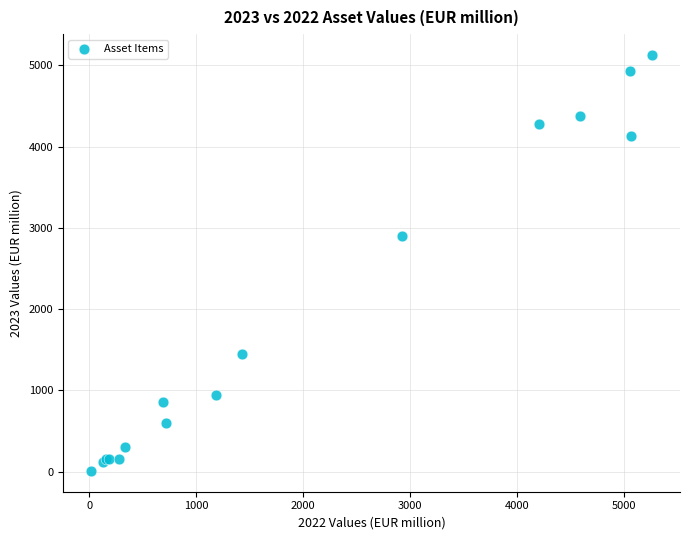

What Y value in the scatter plot is closest to 2569?

2903.7